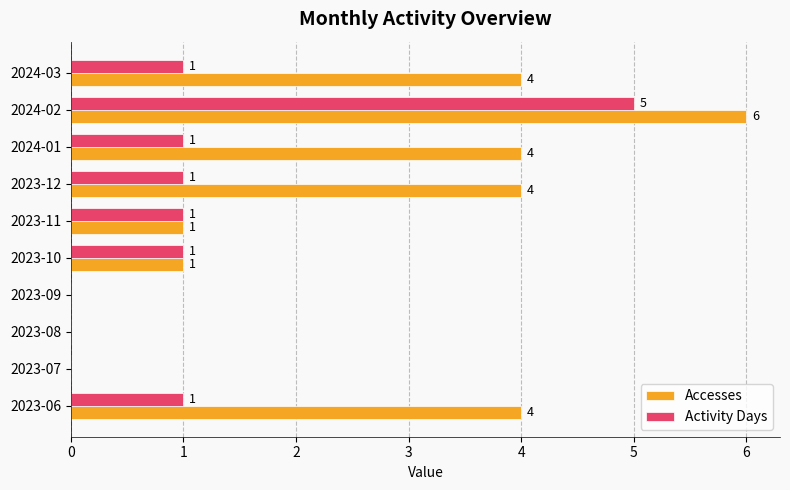

At which category is the sum across all series the highest?

2024-02